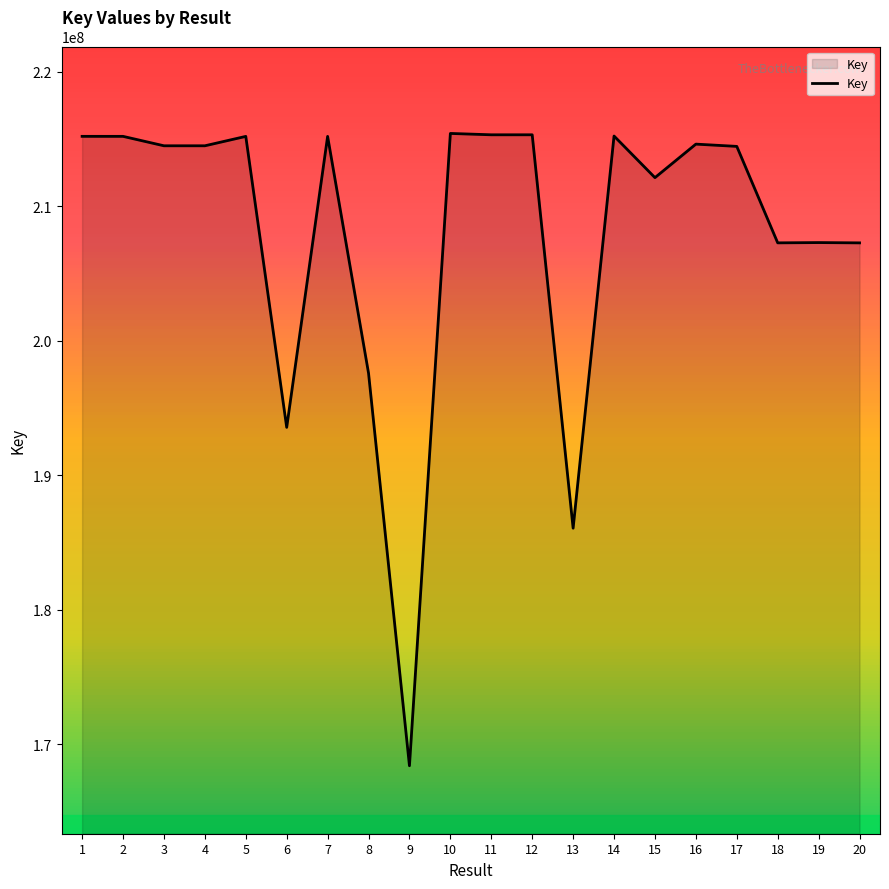

What is the approximate value at 9, to the nearest 10?

168402820